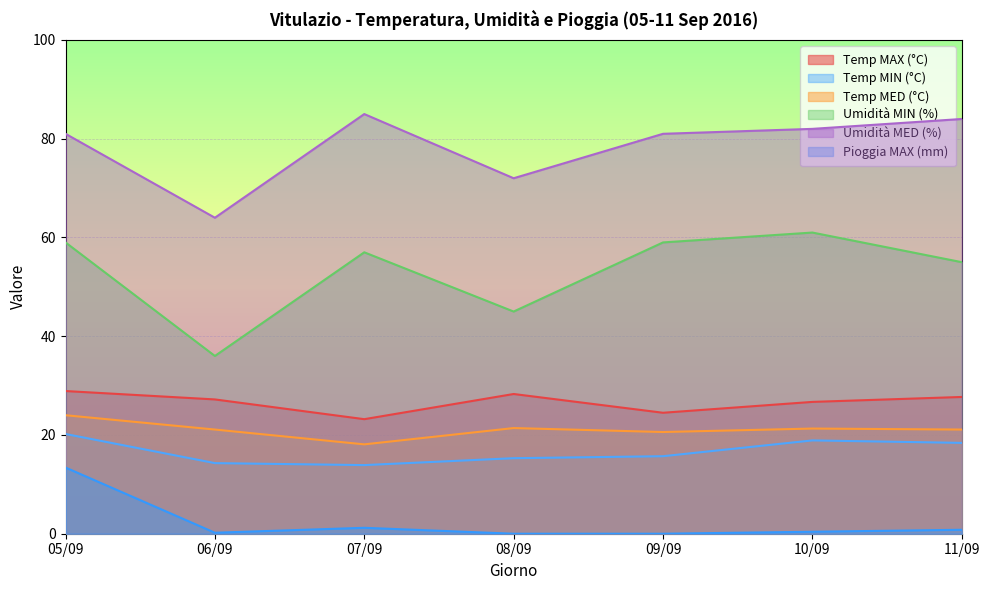

Reading left to right, list all the values displayed in this chart.

Temp MAX (°C): 28.9	27.2	23.2	28.3	24.5	26.7	27.7
Temp MIN (°C): 20.2	14.3	13.9	15.3	15.7	18.9	18.4
Temp MED (°C): 24.0	21.1	18.1	21.4	20.6	21.3	21.1
Umidità MIN (%): 59.0	36.0	57.0	45.0	59.0	61.0	55.0
Umidità MED (%): 81.0	64.0	85.0	72.0	81.0	82.0	84.0
Pioggia MAX (mm): 13.4	0.2	1.2	0.0	0.0	0.4	0.8